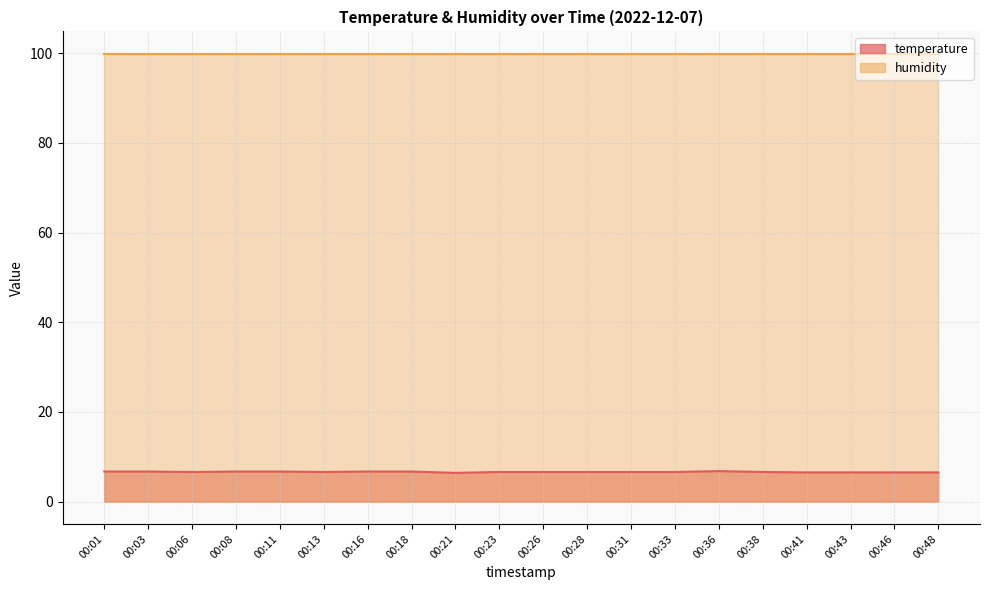

What is the value of the 7th point from the left?

6.7